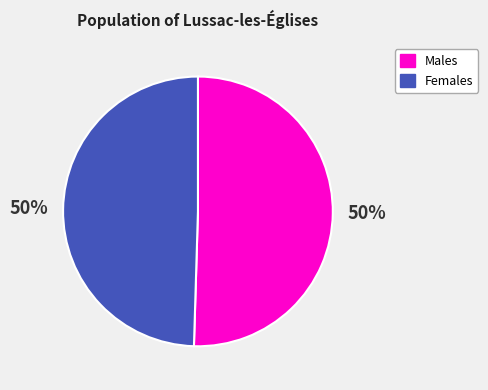

To the nearest percent, what is the combined percentage of Females and Males?

100%